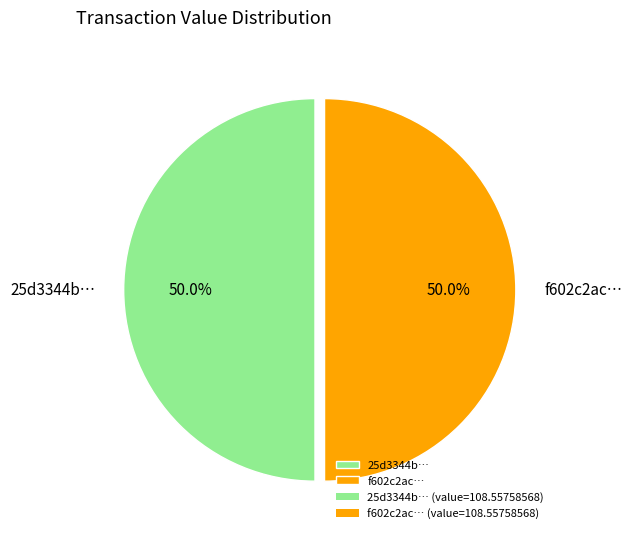

What is the ratio of the value at f602c2ac… to the value at 25d3344b…?

1.0